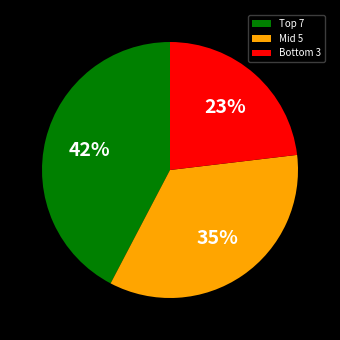

What percentage is the Mid 5 slice, to the nearest percent?

35%